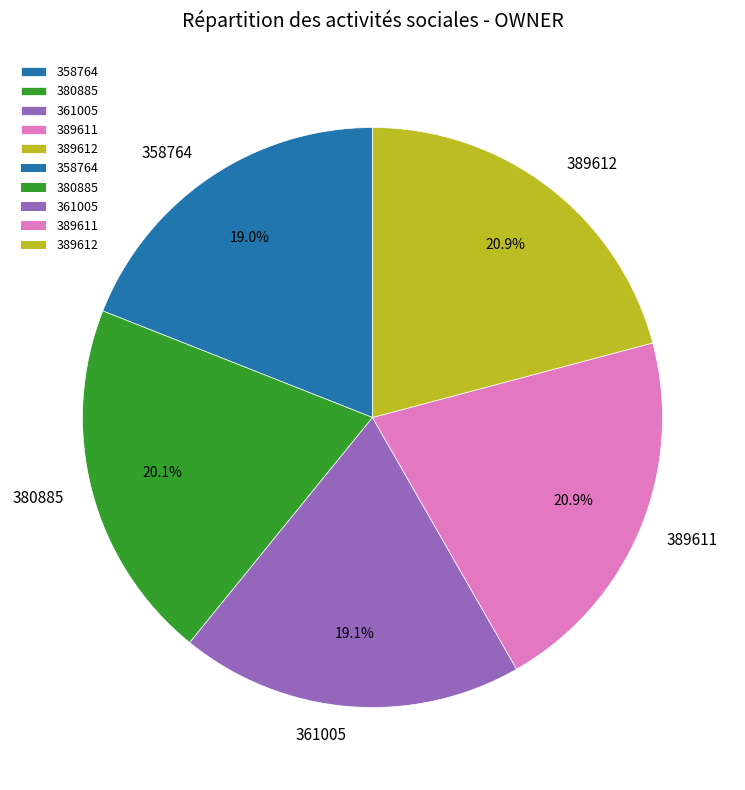

True or false: 389611 accounts for 21% of the total.

True